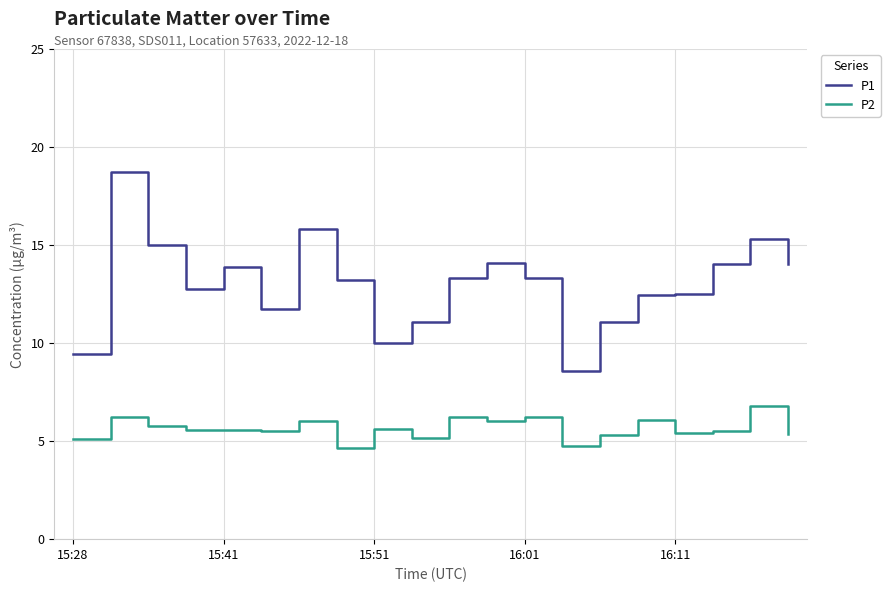

True or false: P2 and P1 cross at least once.

False